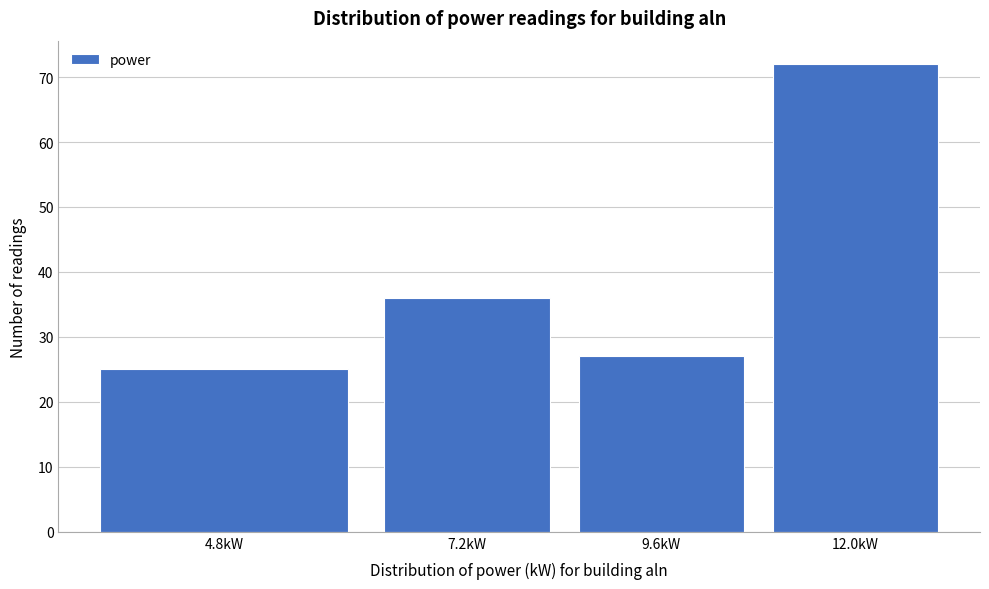

Reading left to right, what are all the values shown in this chart?

25	36	27	72